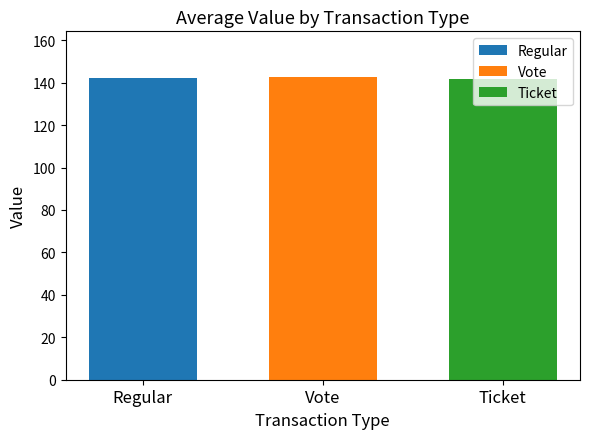

Rank the categories by Vote value from highest to lowest.

Vote